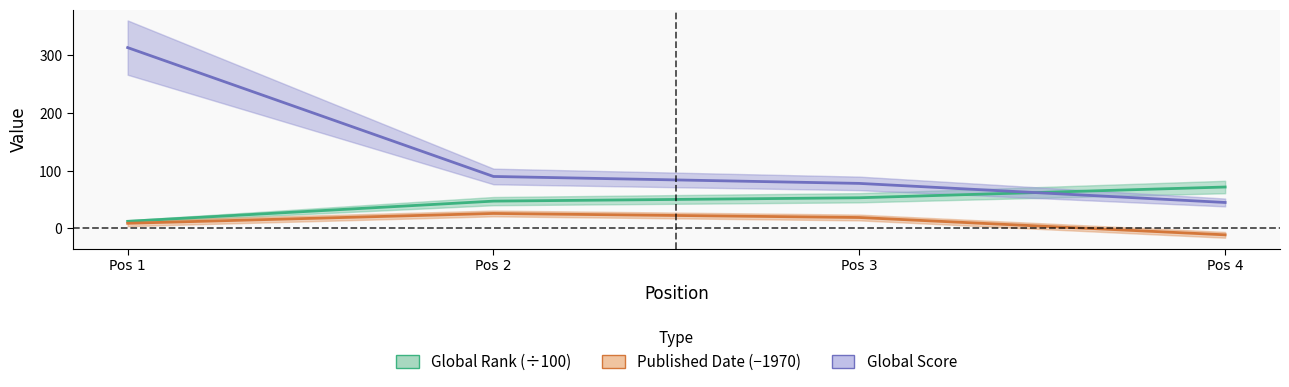

What is the greatest value displayed?

313.0